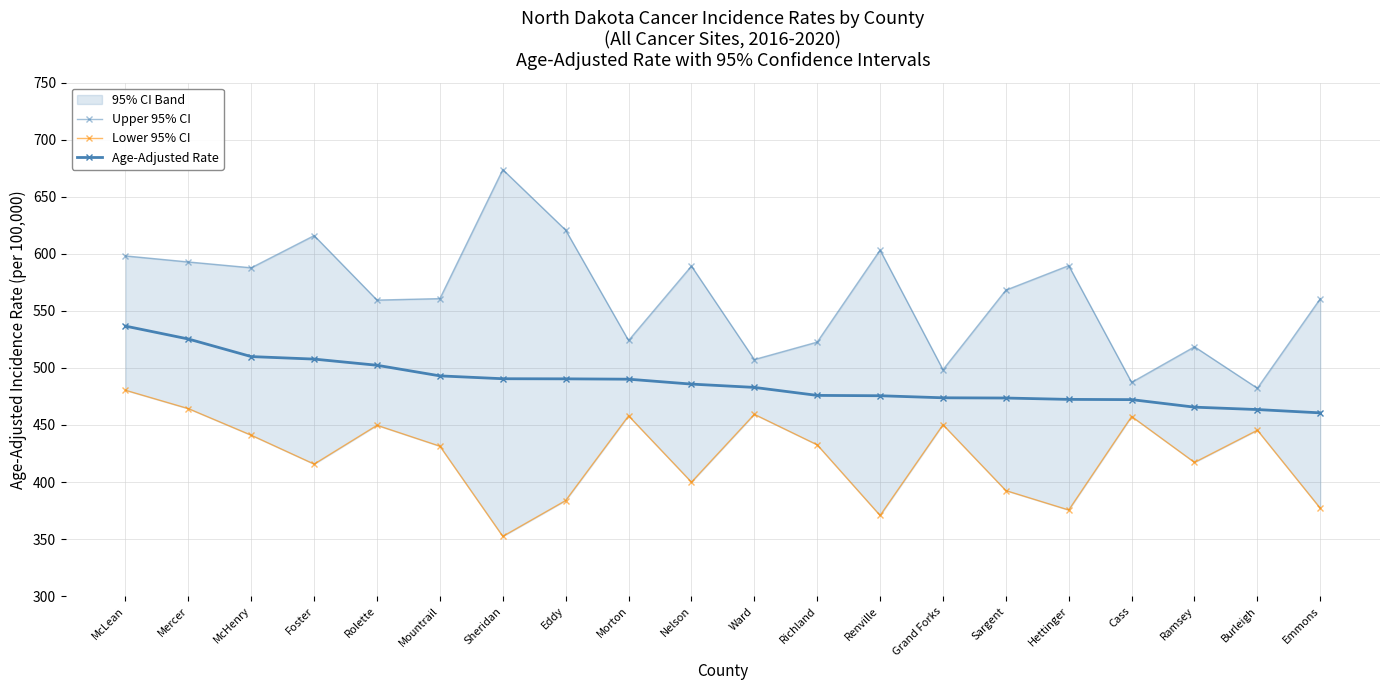

Rank the series by their maximum value, from highest to lowest.

Upper 95% CI, Age-Adjusted Rate, Lower 95% CI